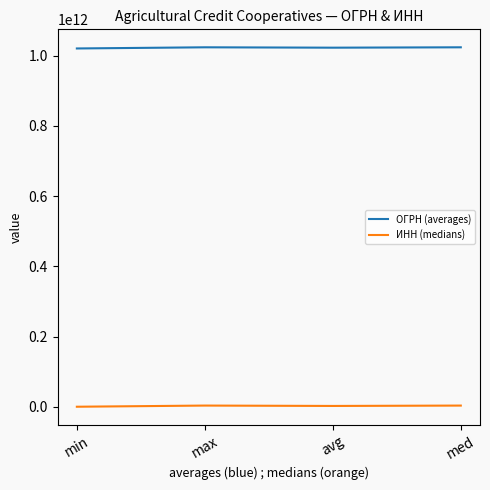

Count the number of categories in the chart.

4